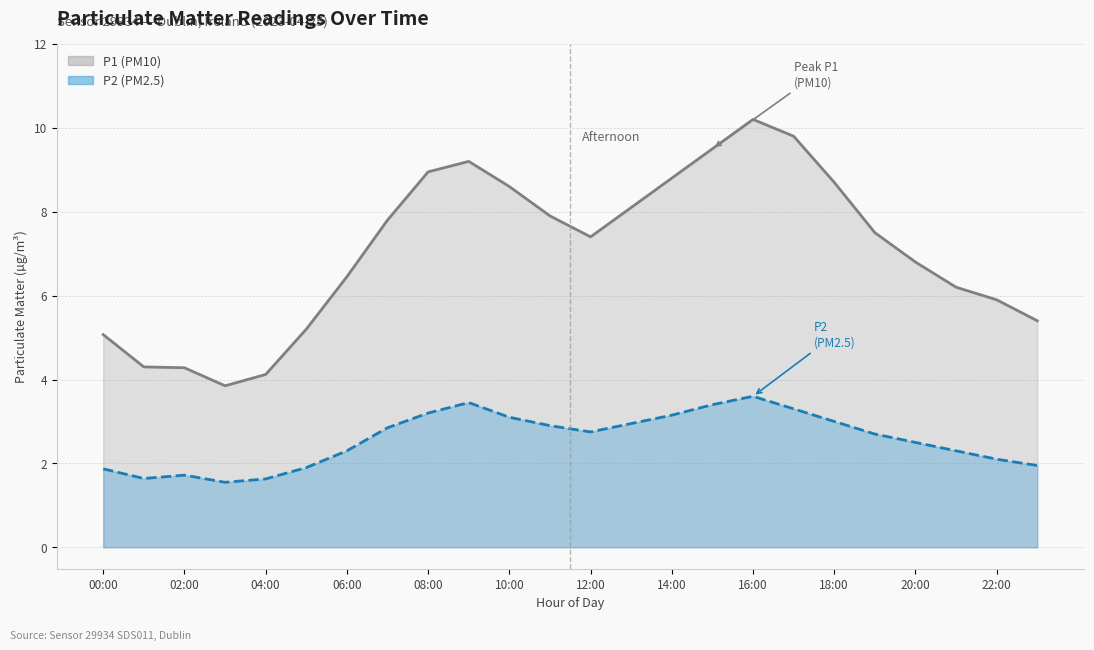

What is the highest value of the P1 series?

10.2